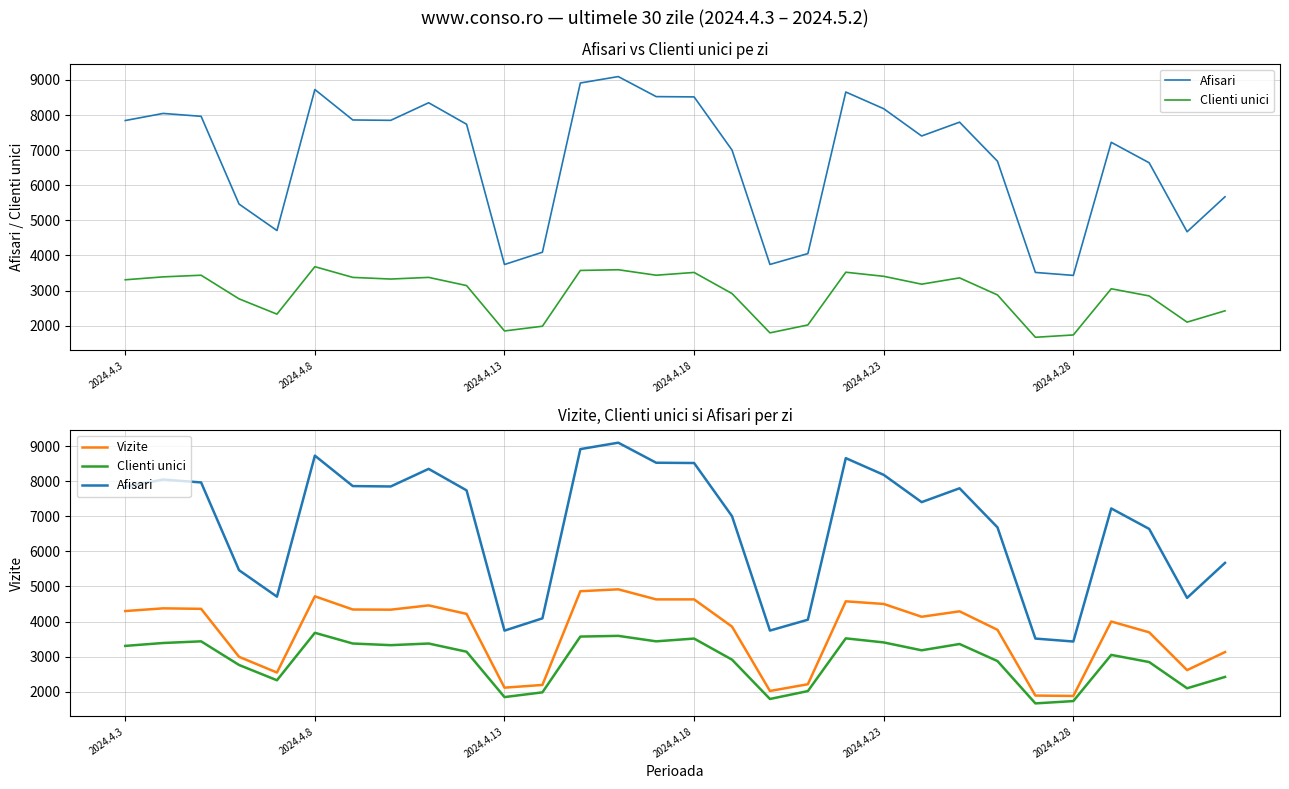

True or false: Clienti unici and Vizite cross at least once.

False